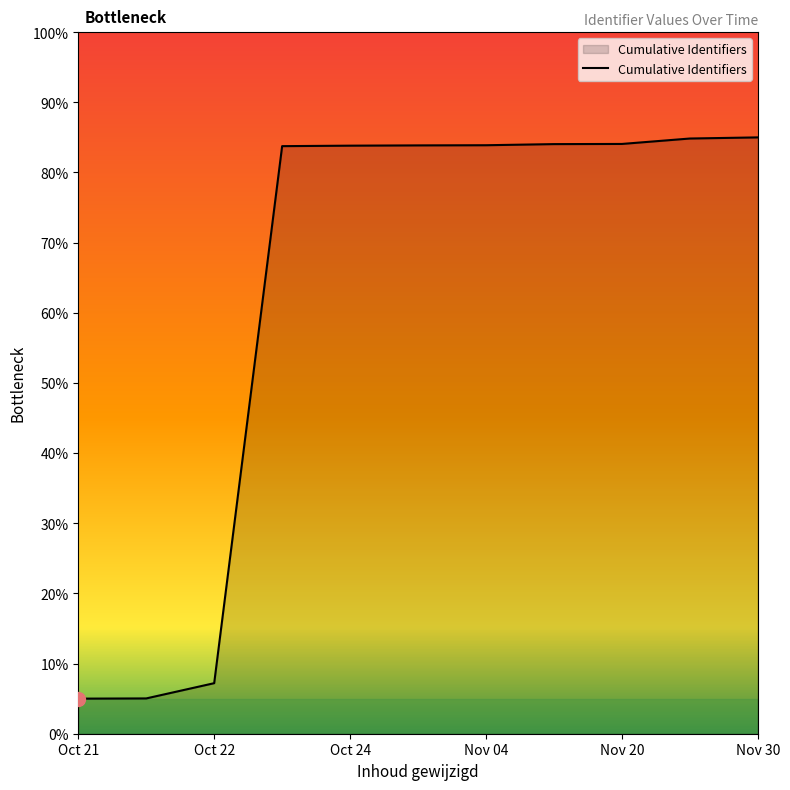

What is the maximum value shown in the chart?

85.0